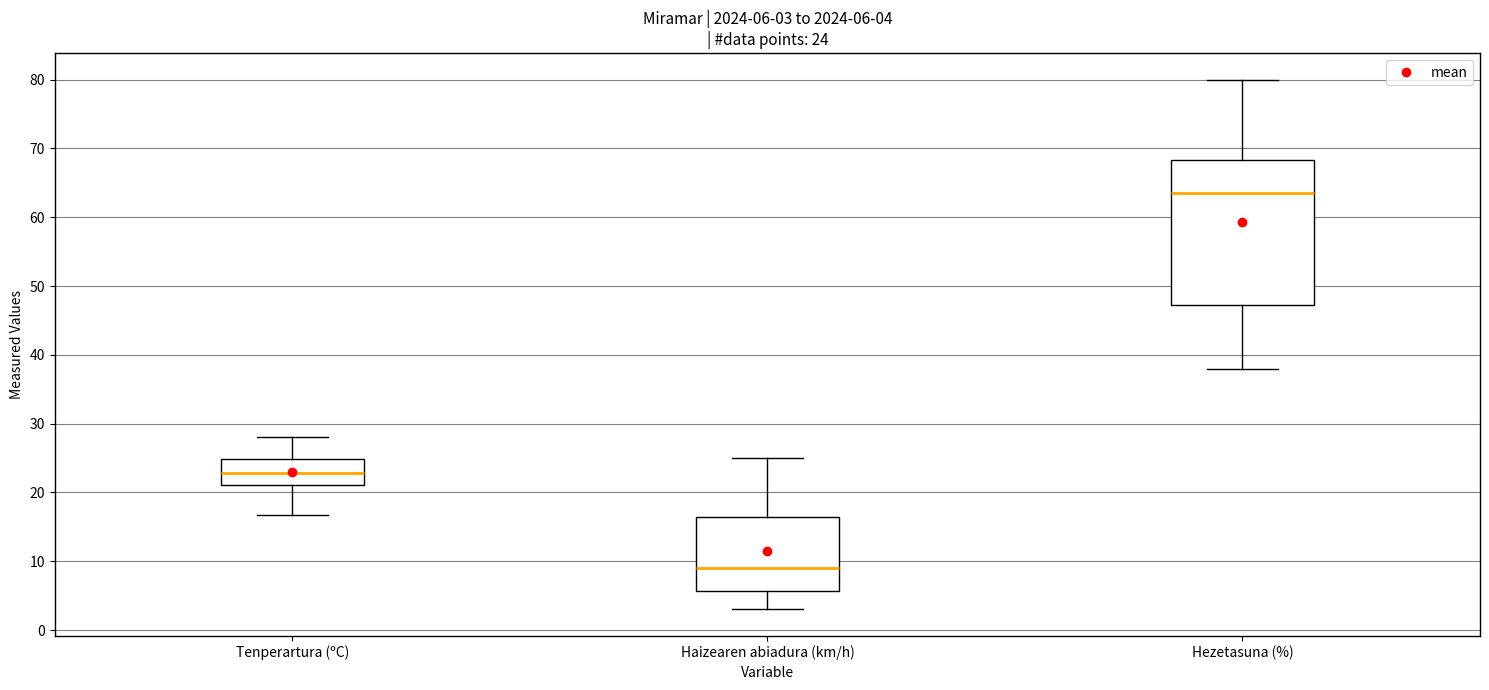

Which box's median line is the highest?

Hezetasuna (%)